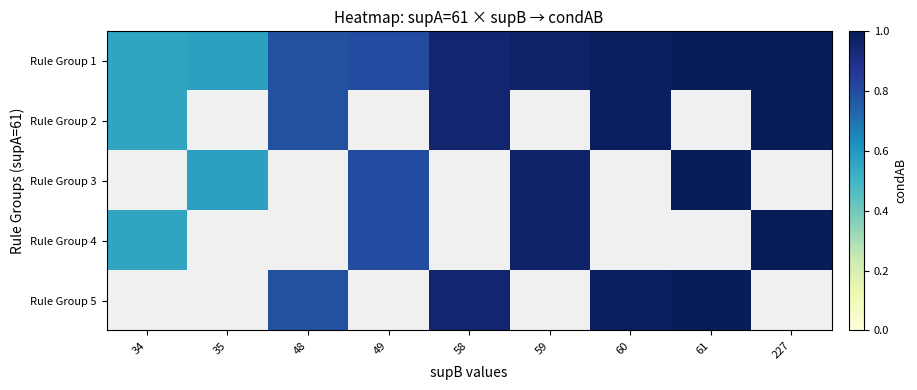

At which category does the chart reach its minimum across all series?

34